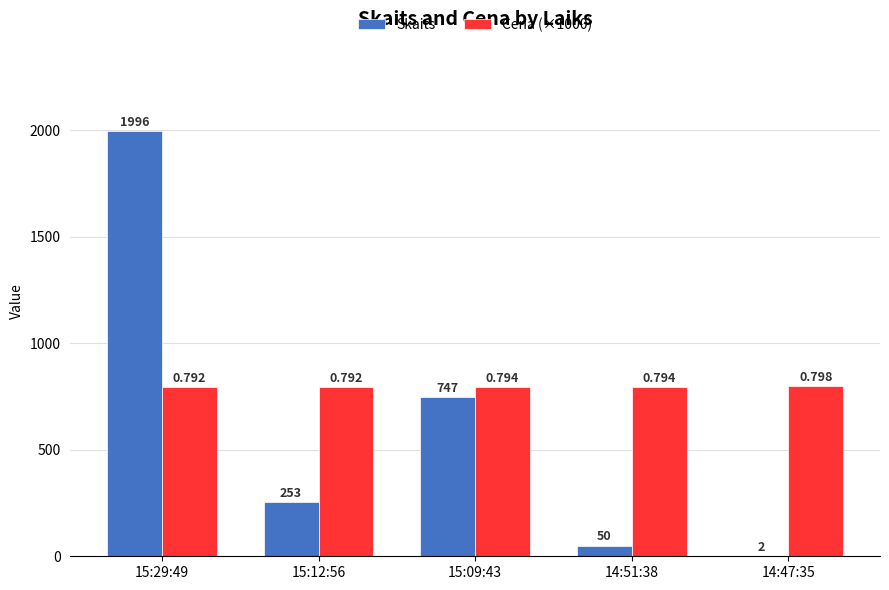

Between 15:12:56 and 14:47:35, which series saw the biggest shift?

Skaits